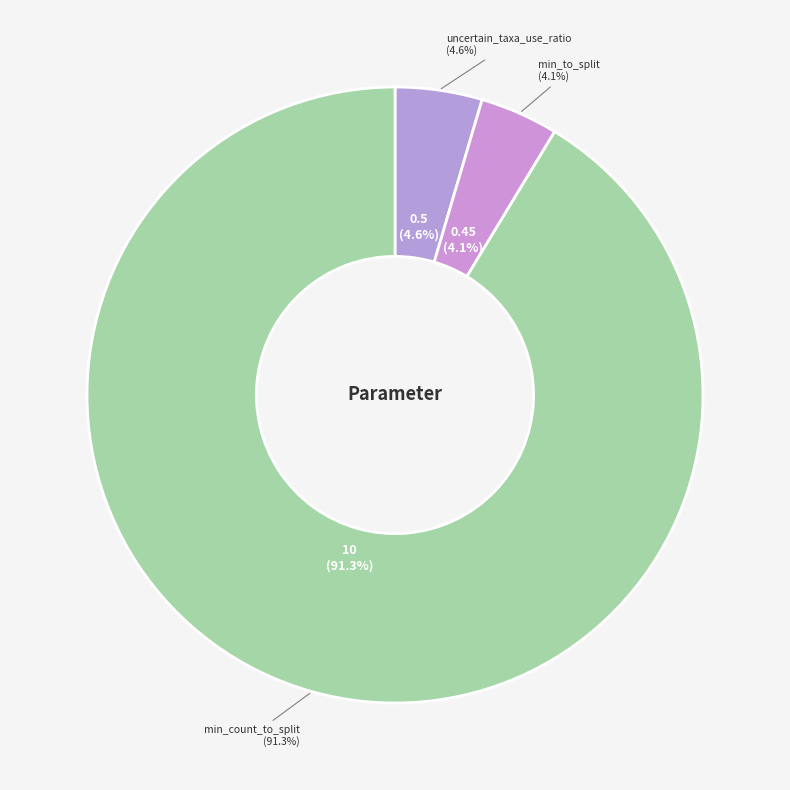

Count the number of slices in the pie.

3